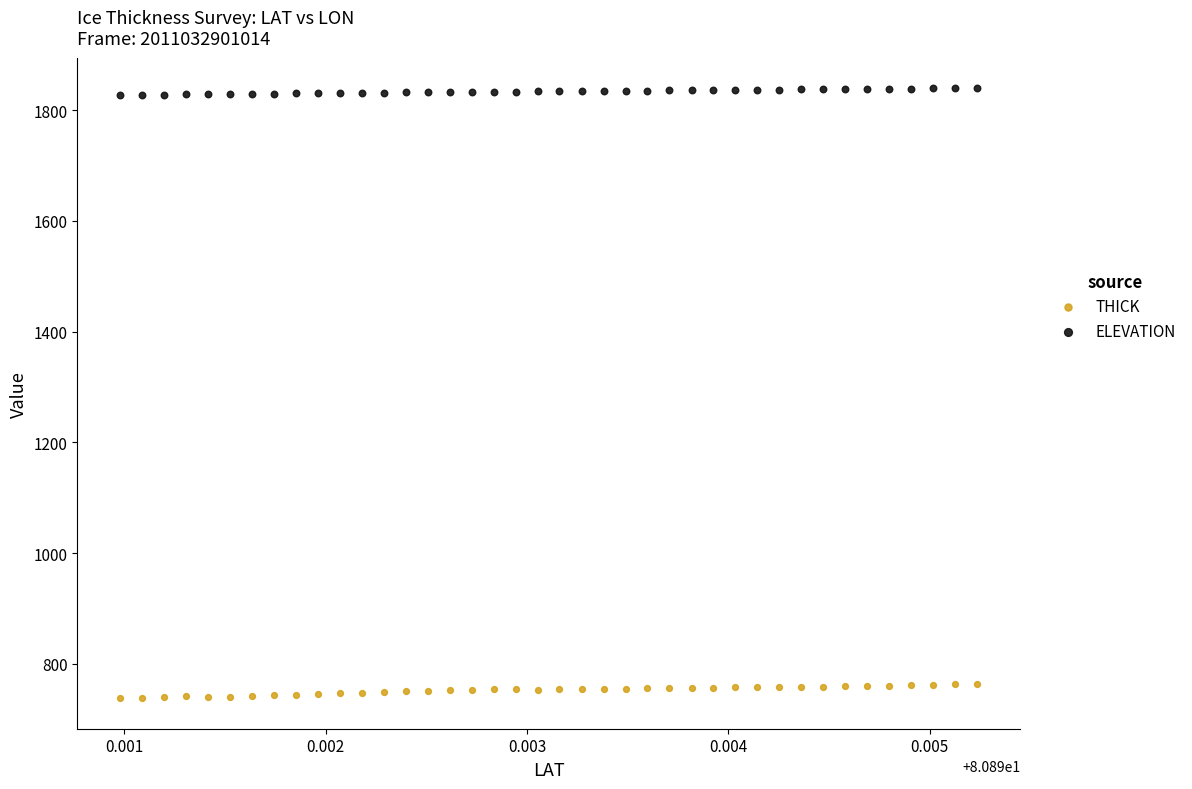

Across all data points, what is the range of Y values (max minus min)?

1101.8